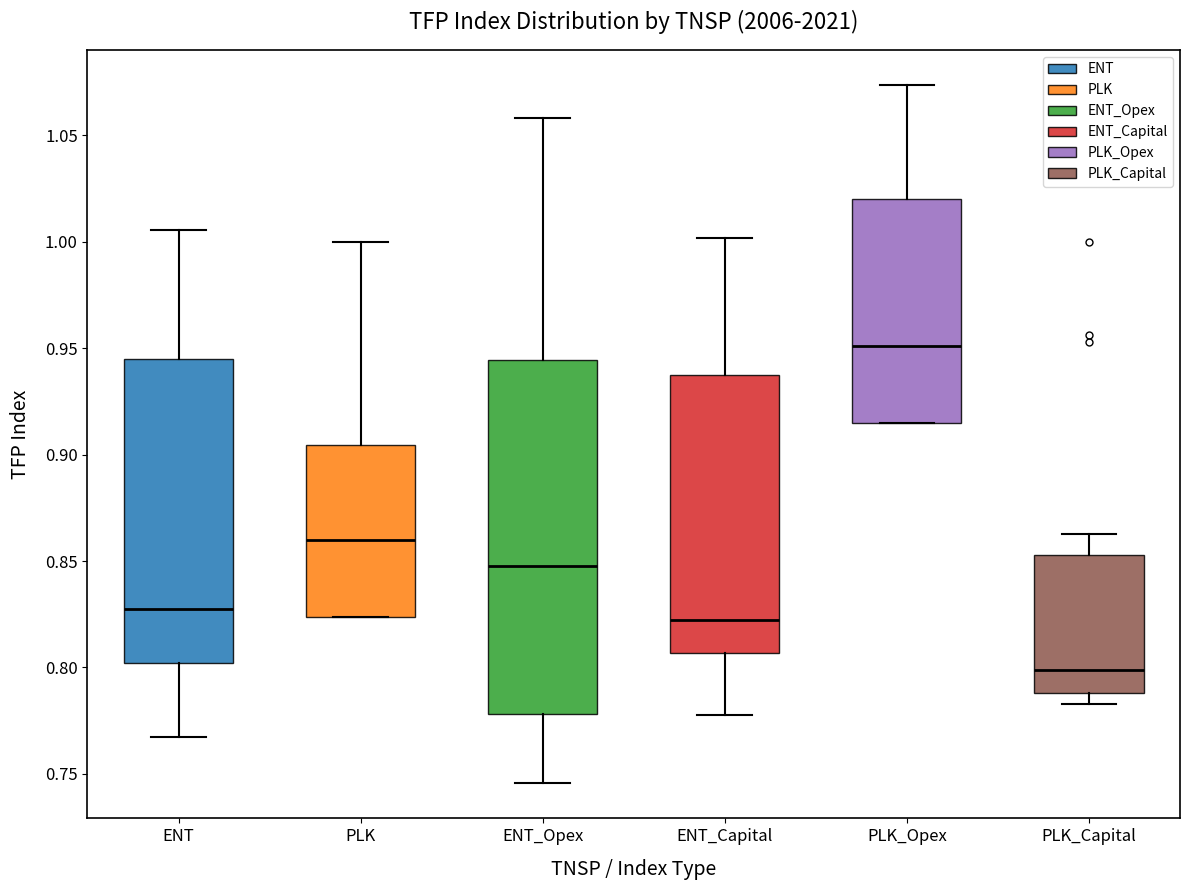

Which box has the lowest median line?

PLK_Capital